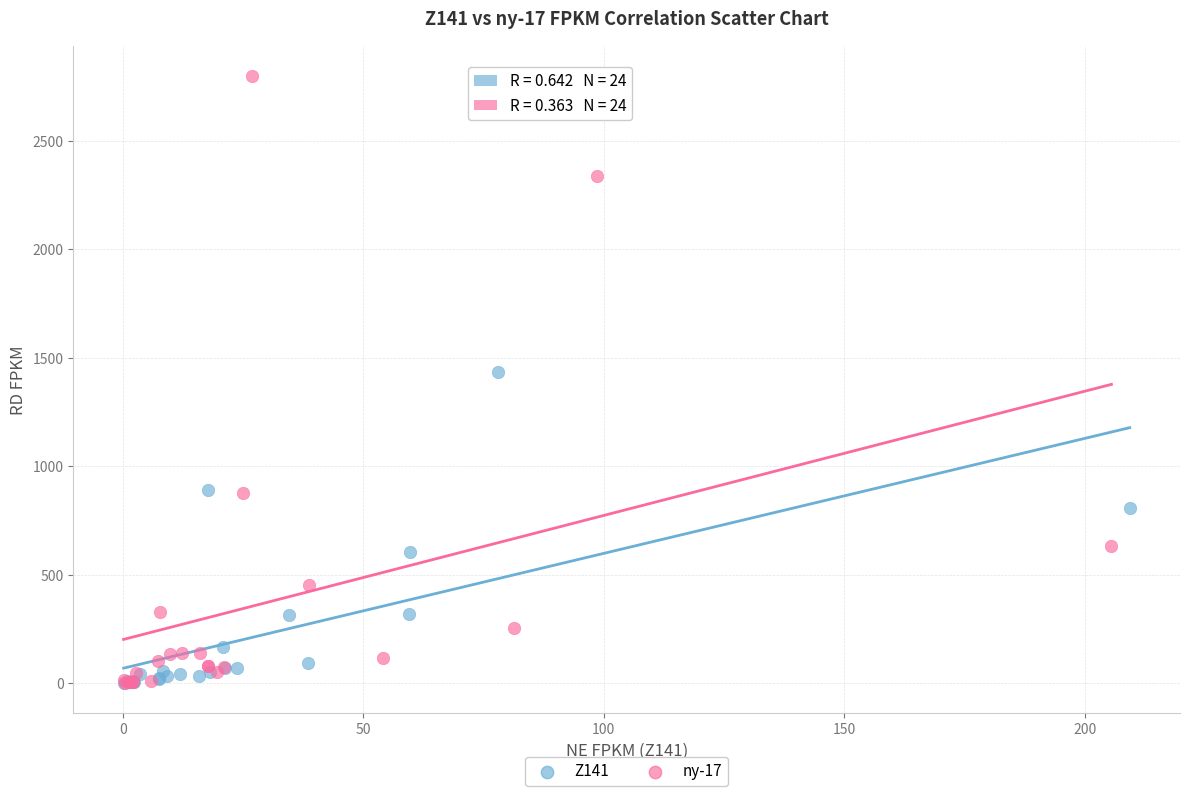

Which series contains the highest Y value?

ny-17